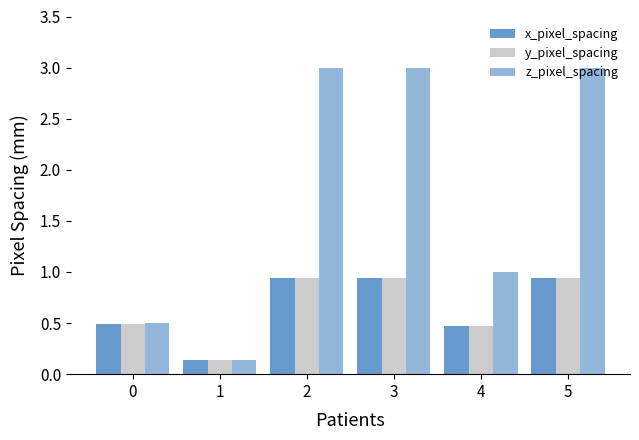

The x_pixel_spacing series shows 0.9 at 2. True or false?

True